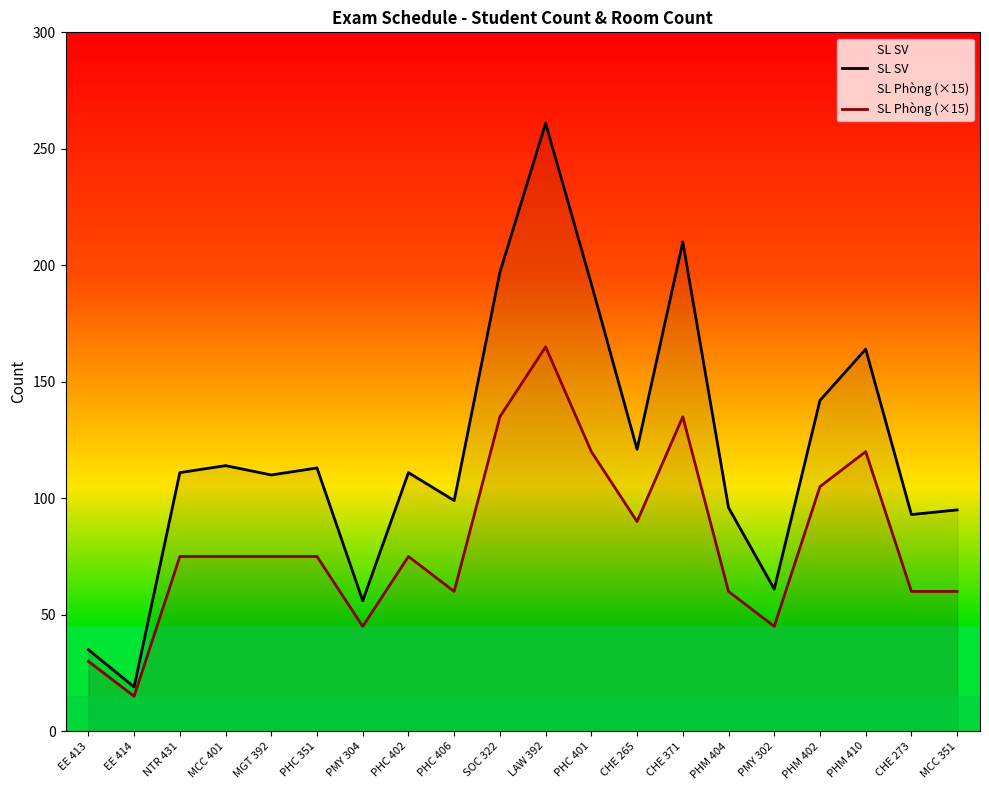

How many values in the SL SV series exceed 111?

9